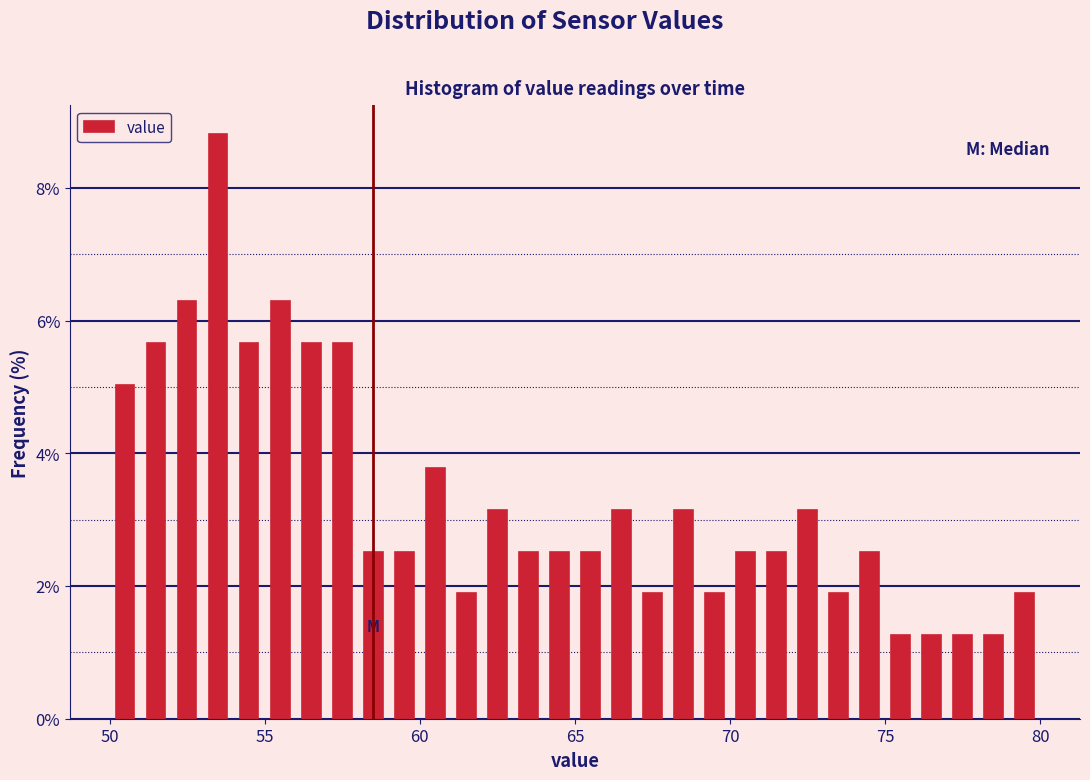

Around what value on the x-axis is the tallest bar? Give the approximate position of its centre, as read against the axis.

53.5